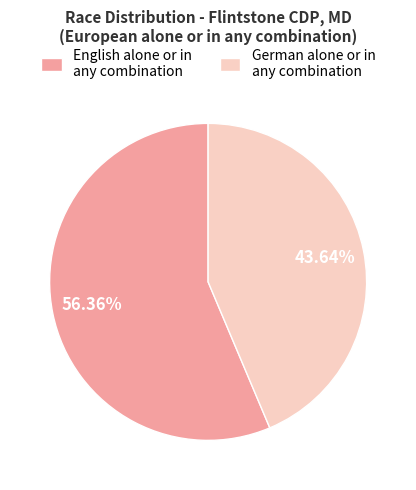

Which slice is the largest?

English alone or in any combination